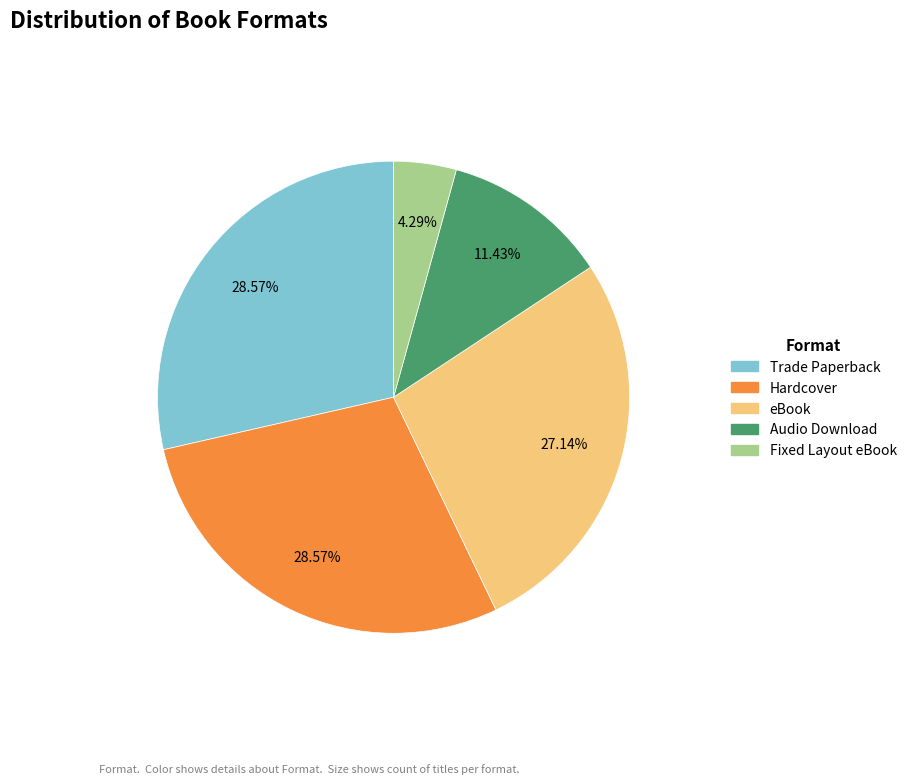

What percentage do Audio Download and Fixed Layout eBook together represent?

15.7%